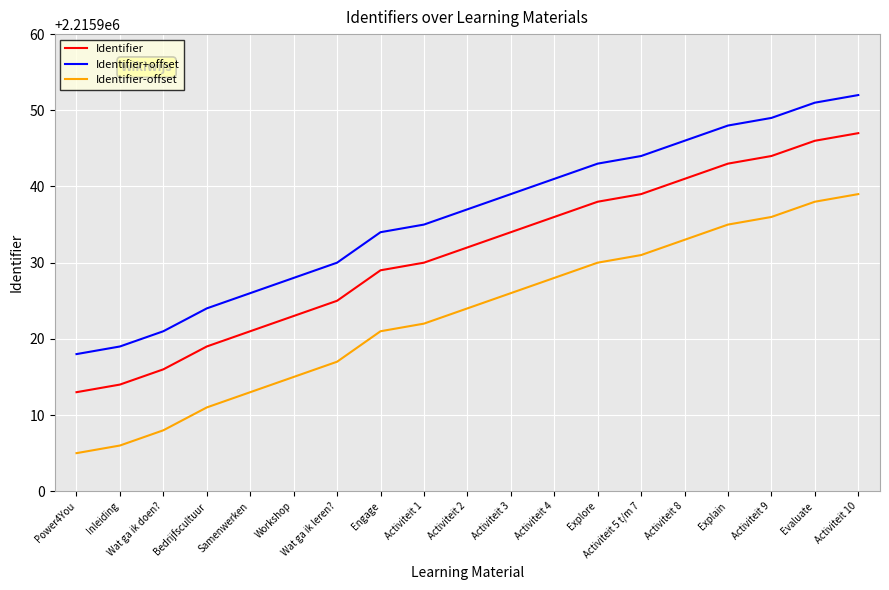

What is the total value across all series at Explore?

6647811